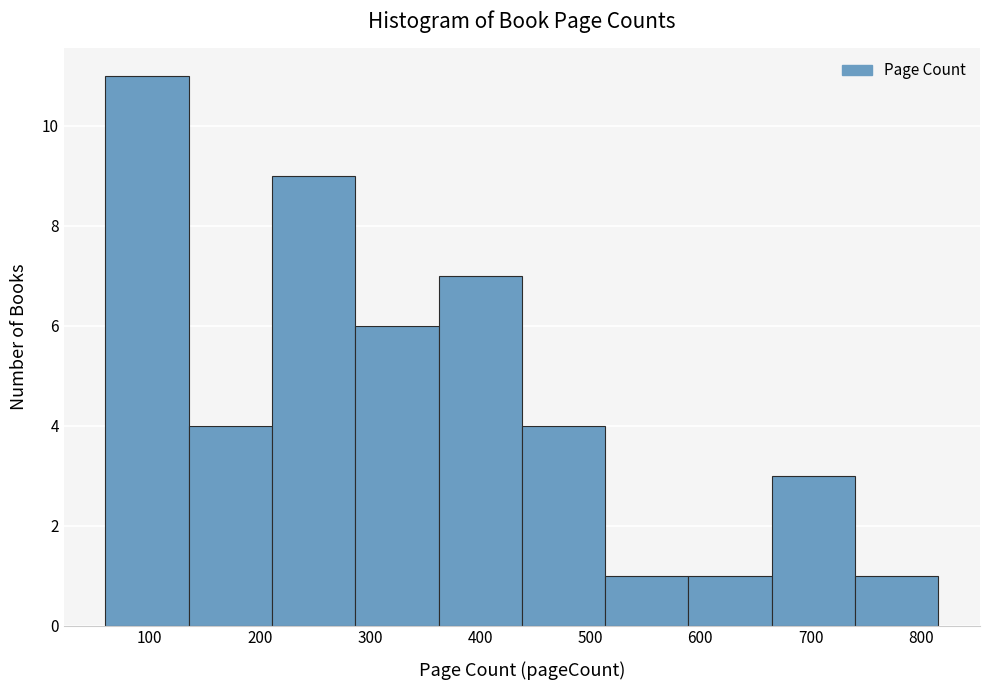

Reading left to right, transcribe this chart: for each bar, give the range it covers on the x-axis and its height. Neither the bar edges nor the heights are printed on the chart, so give them approximately, as read against the axes.

60 to 140: 11
140 to 210: 4
210 to 290: 9
290 to 360: 6
360 to 440: 7
440 to 510: 4
510 to 590: 1
590 to 660: 1
660 to 740: 3
740 to 820: 1